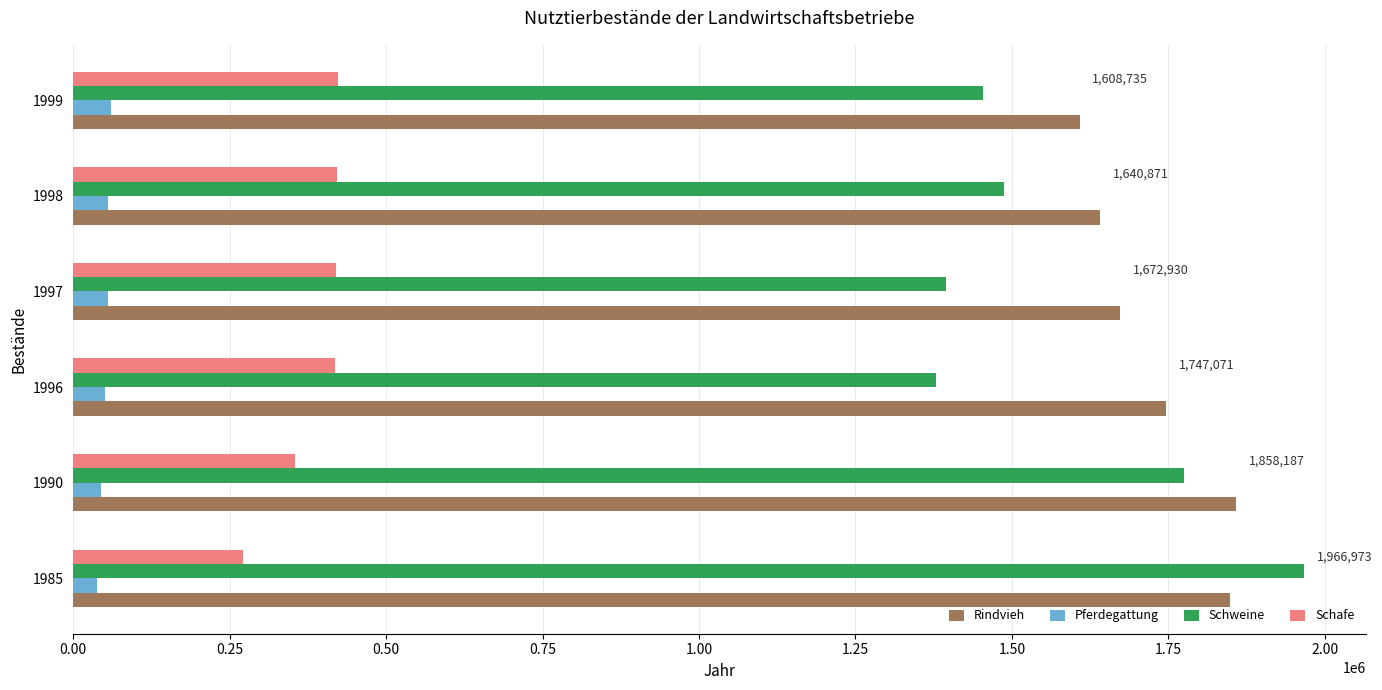

The value of Schweine at 1990 is 2901479. True or false?

False